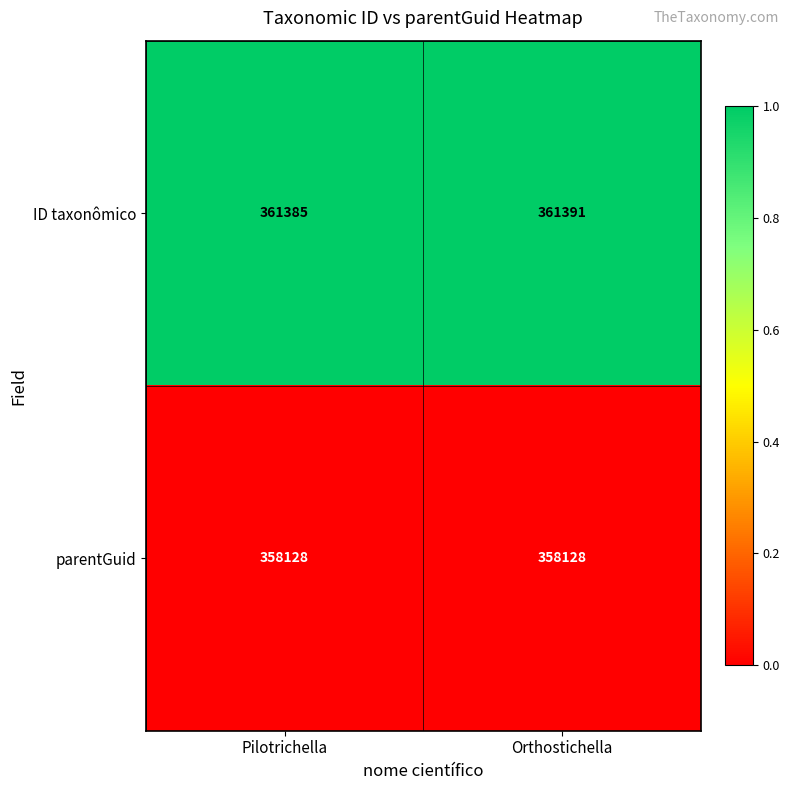

Reading left to right, transcribe all the data shown in this chart.

ID taxonômico: Pilotrichella=361385	Orthostichella=361391
parentGuid: Pilotrichella=358128	Orthostichella=358128